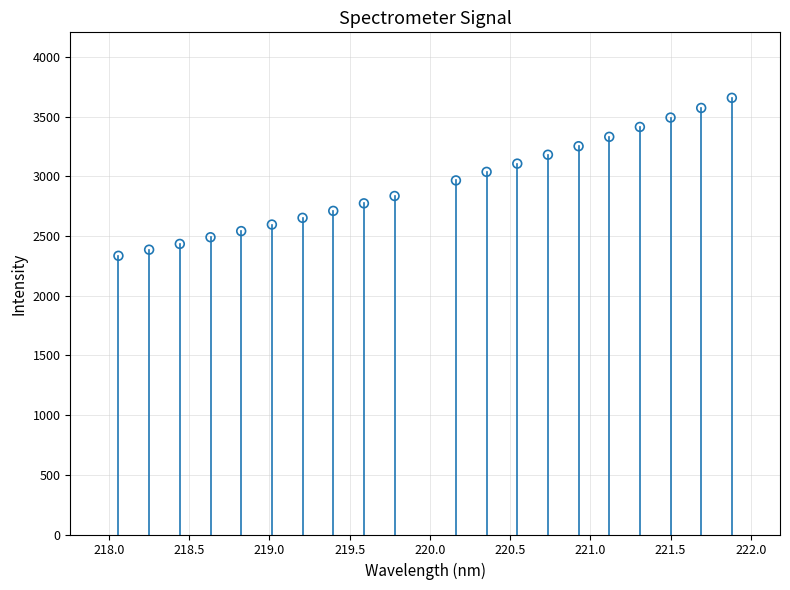

What is the range of X values (max minus min)?

3.8